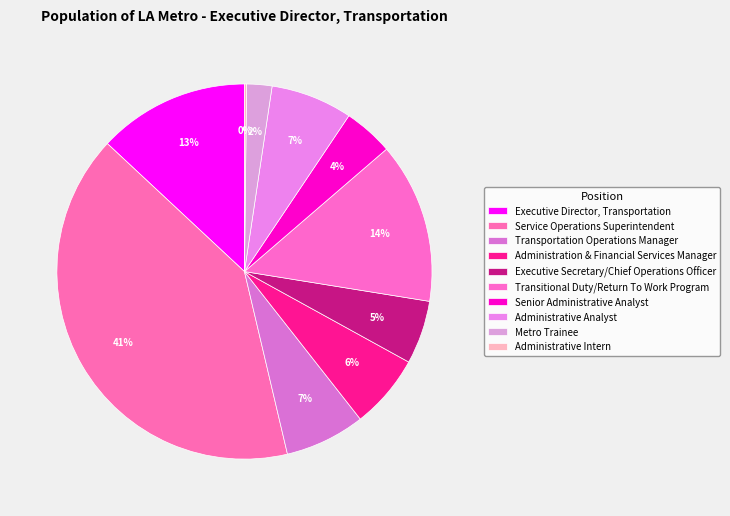

Which slice is the smallest?

Administrative Intern